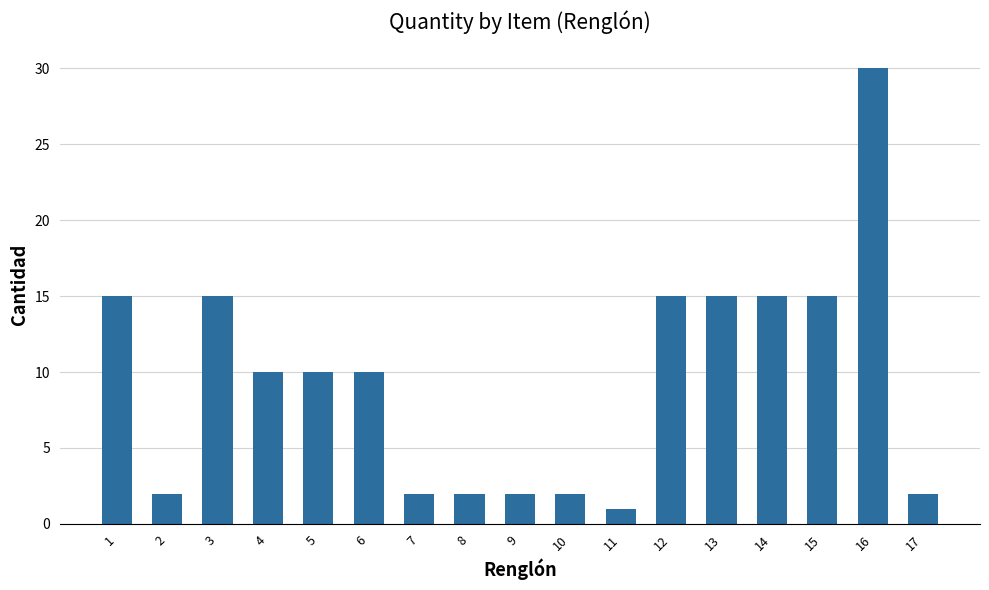

What is the value of the 17th bar from the left?

2